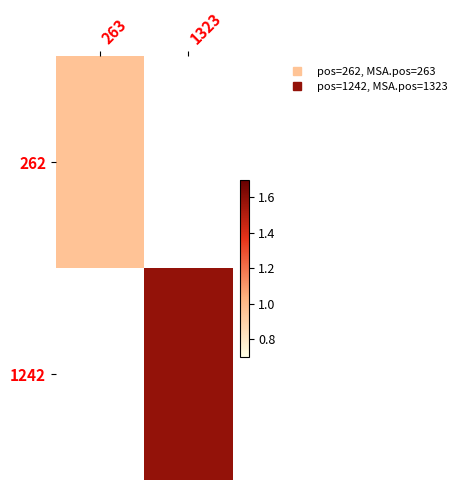

Which category has the highest value in the 262 series?

263